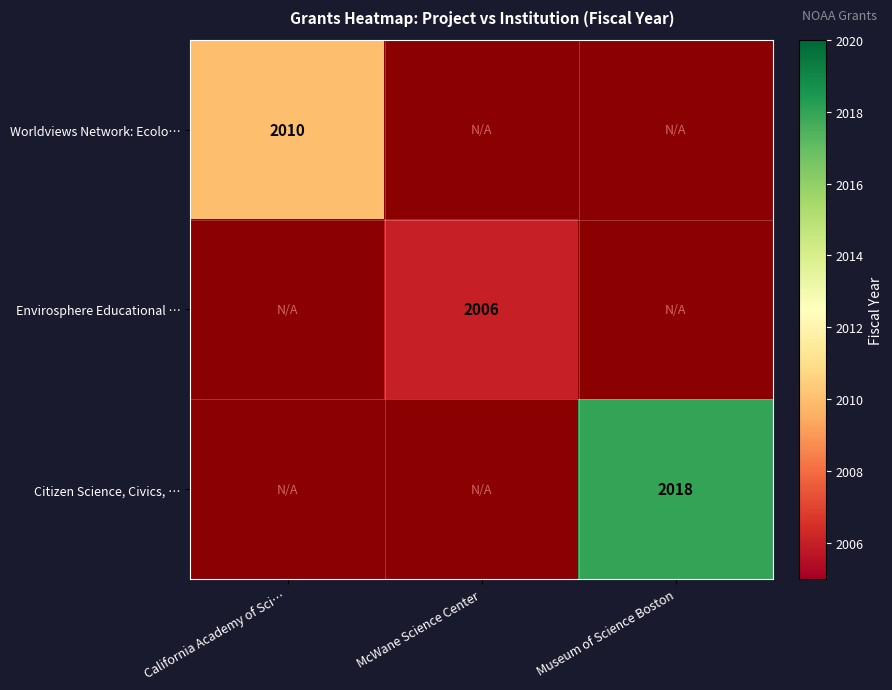

How many categories are shown in the chart?

3